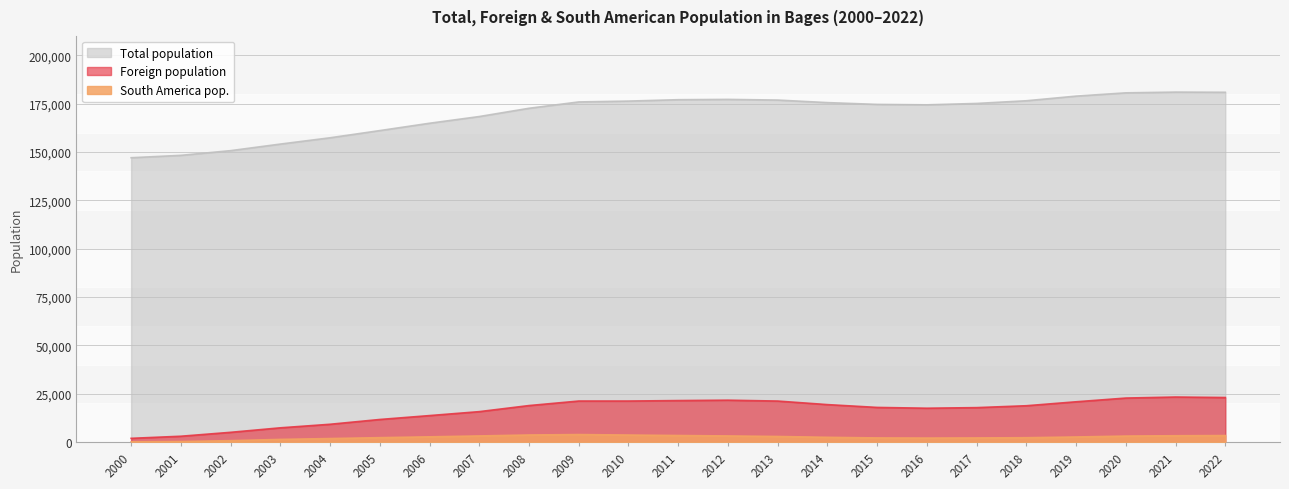

Reading left to right, what are all the values shown in this chart?

Total population: 2000=147024	2001=148254	2002=150685	2003=154084	2004=157339	2005=161060	2006=164858	2007=168324	2008=172596	2009=175874	2010=176312	2011=177032	2012=177190	2013=176842	2014=175527	2015=174604	2016=174381	2017=175095	2018=176485	2019=178885	2020=180575	2021=180962	2022=180873
Foreign population: 2000=1914	2001=3001	2002=5025	2003=7353	2004=9191	2005=11665	2006=13682	2007=15722	2008=18865	2009=21203	2010=21205	2011=21447	2012=21645	2013=21193	2014=19362	2015=17901	2016=17490	2017=17798	2018=18775	2019=20817	2020=22743	2021=23276	2022=23017
South America pop.: 2000=115	2001=264	2002=715	2003=1363	2004=1806	2005=2265	2006=2693	2007=3153	2008=3644	2009=3864	2010=3619	2011=3378	2012=3149	2013=2873	2014=2443	2015=2124	2016=2053	2017=2114	2018=2243	2019=2616	2020=3087	2021=3260	2022=3352